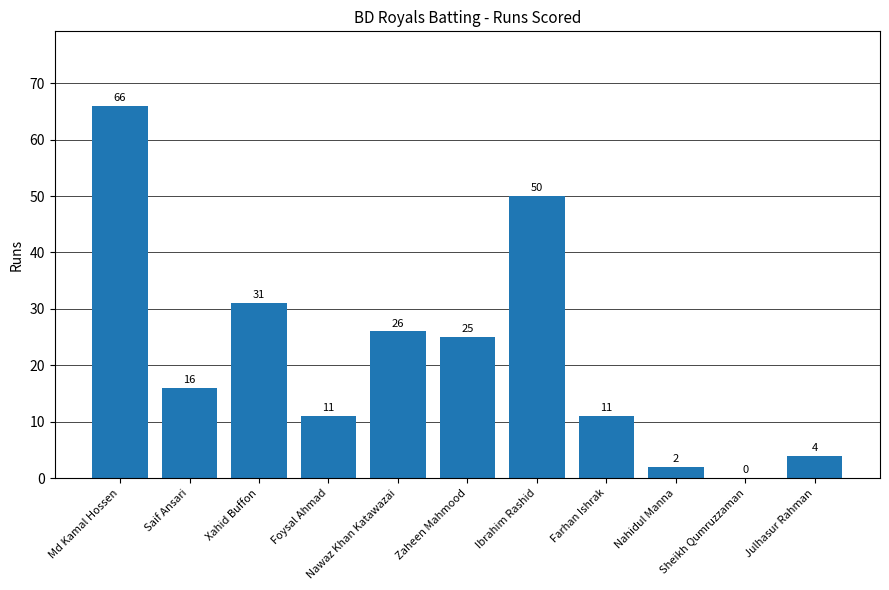

Between Nawaz Khan Katawazai and Julhasur Rahman, which is larger?

Nawaz Khan Katawazai